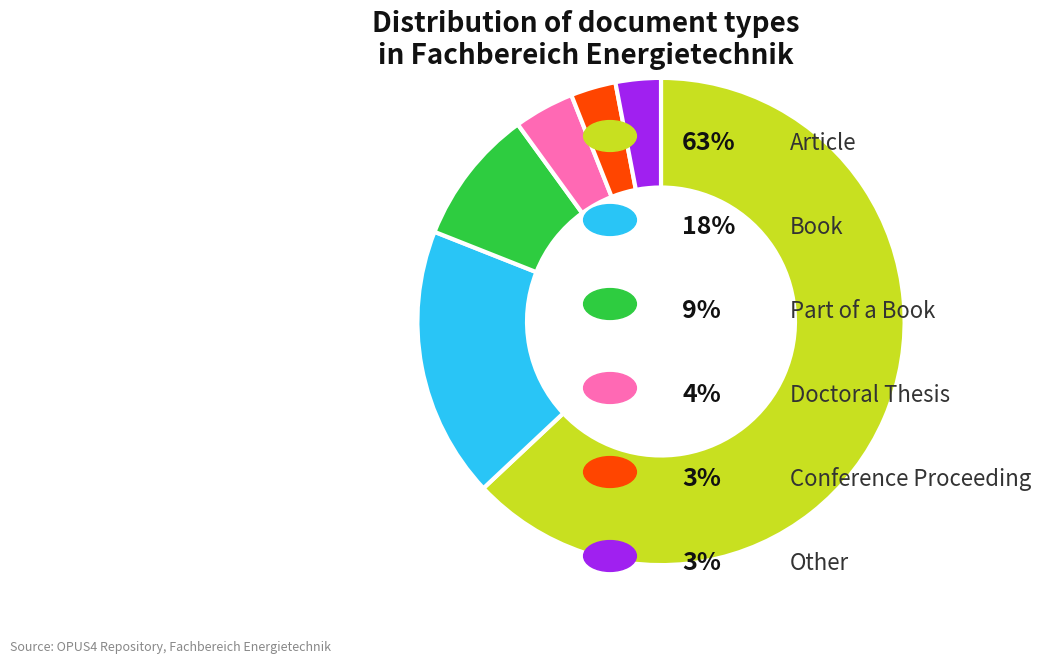

Is there a majority slice in this chart?

Yes